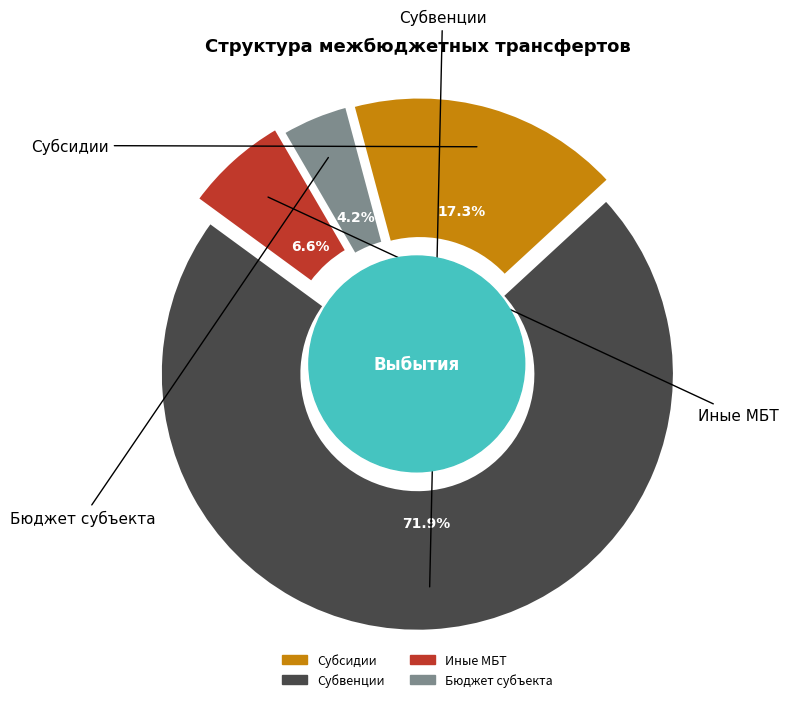

Rank the categories by value from lowest to highest.

Бюджет субъекта, Иные межбюджетные трансферты, Субсидии, Субвенции